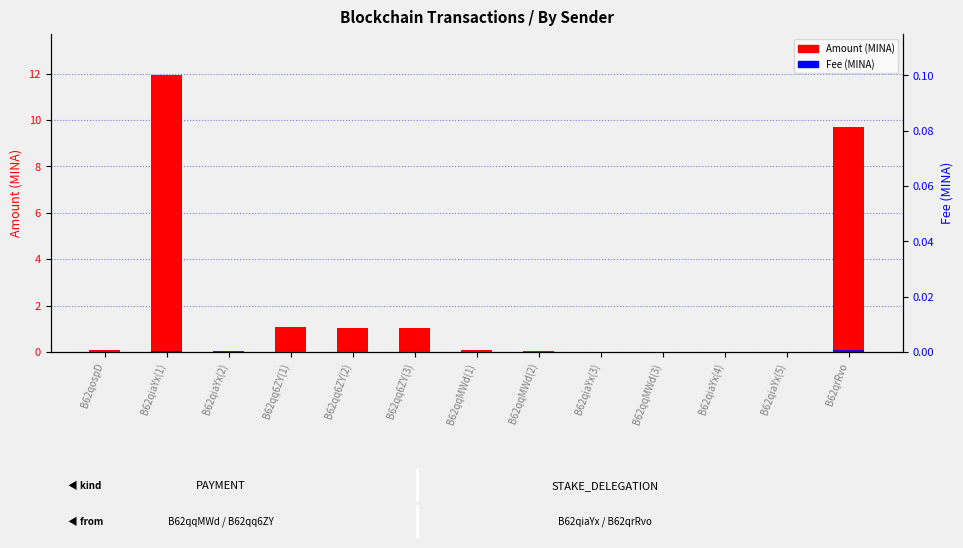

Reading left to right, what are all the values shown in this chart?

Amount (MINA): B62qospD=0.1	B62qiaYx(1)=11.9	B62qiaYx(2)=0.0	B62qq6ZY(1)=1.1	B62qq6ZY(2)=1.1	B62qq6ZY(3)=1.1	B62qqMWd(1)=0.1	B62qqMWd(2)=0.0	B62qiaYx(3)=0.0	B62qqMWd(3)=0.0	B62qiaYx(4)=0.0	B62qiaYx(5)=0.0	B62qrRvo=9.7
Fee (MINA): B62qospD=0.0	B62qiaYx(1)=0.0	B62qiaYx(2)=0.0	B62qq6ZY(1)=0.0	B62qq6ZY(2)=0.0	B62qq6ZY(3)=0.0	B62qqMWd(1)=0.0	B62qqMWd(2)=0.0	B62qiaYx(3)=0.0	B62qqMWd(3)=0.0	B62qiaYx(4)=0.0	B62qiaYx(5)=0.0	B62qrRvo=0.1